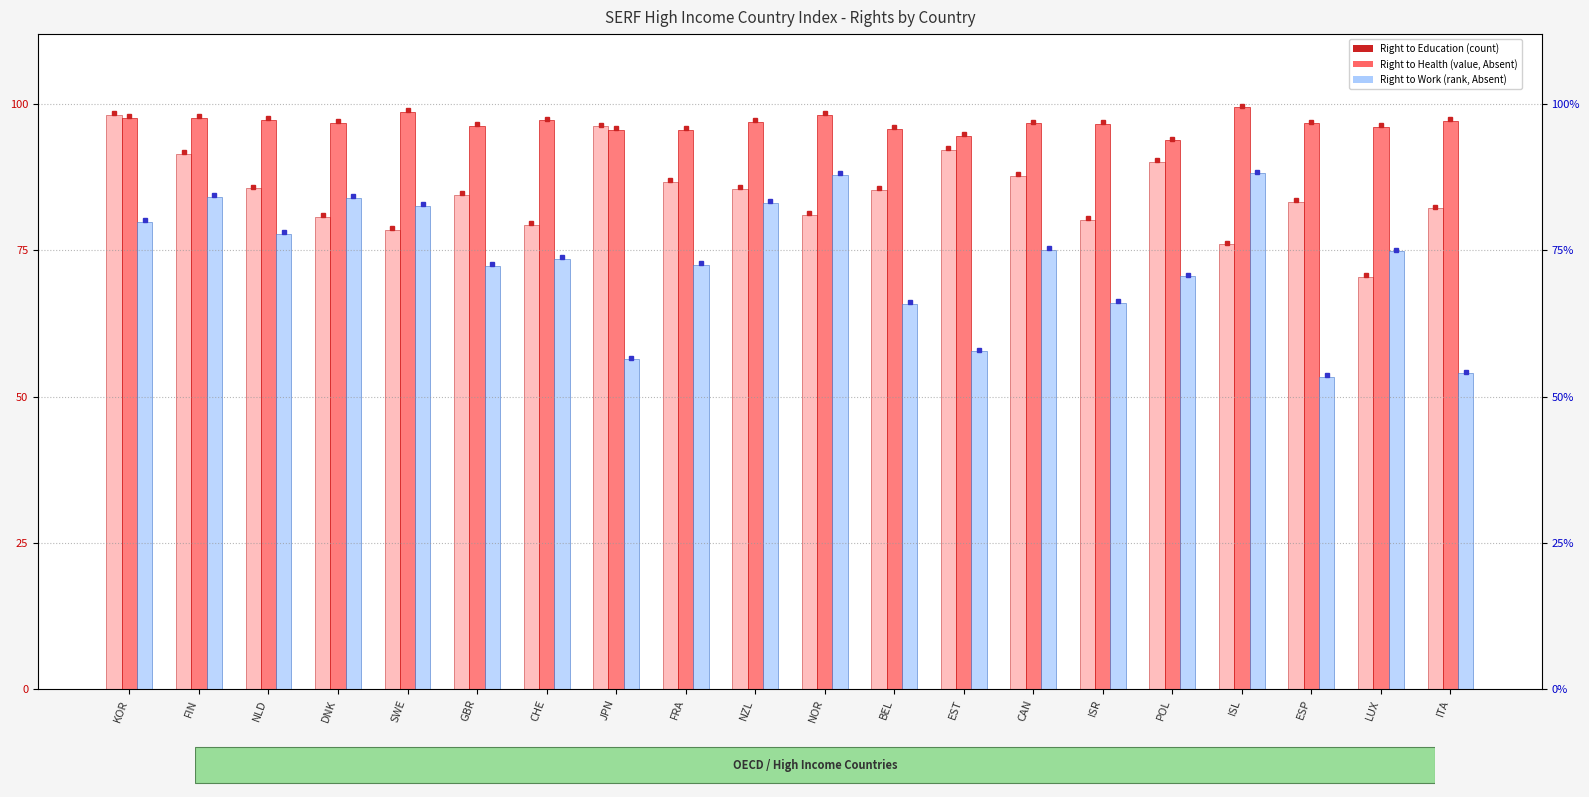

What is the greatest value displayed?

99.5